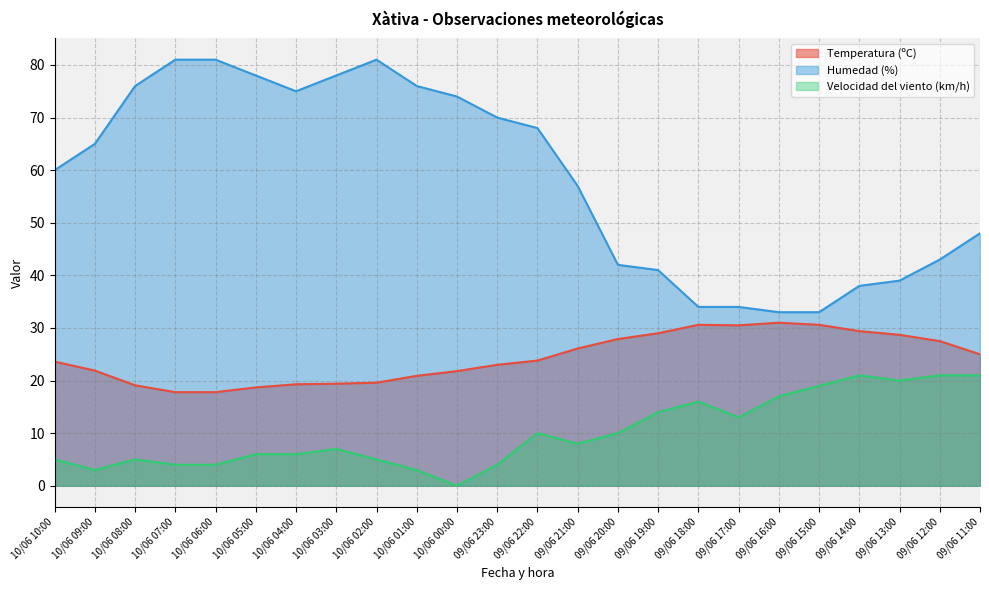

True or false: Temperatura (ºC) and Humedad (%) intersect in this chart.

False